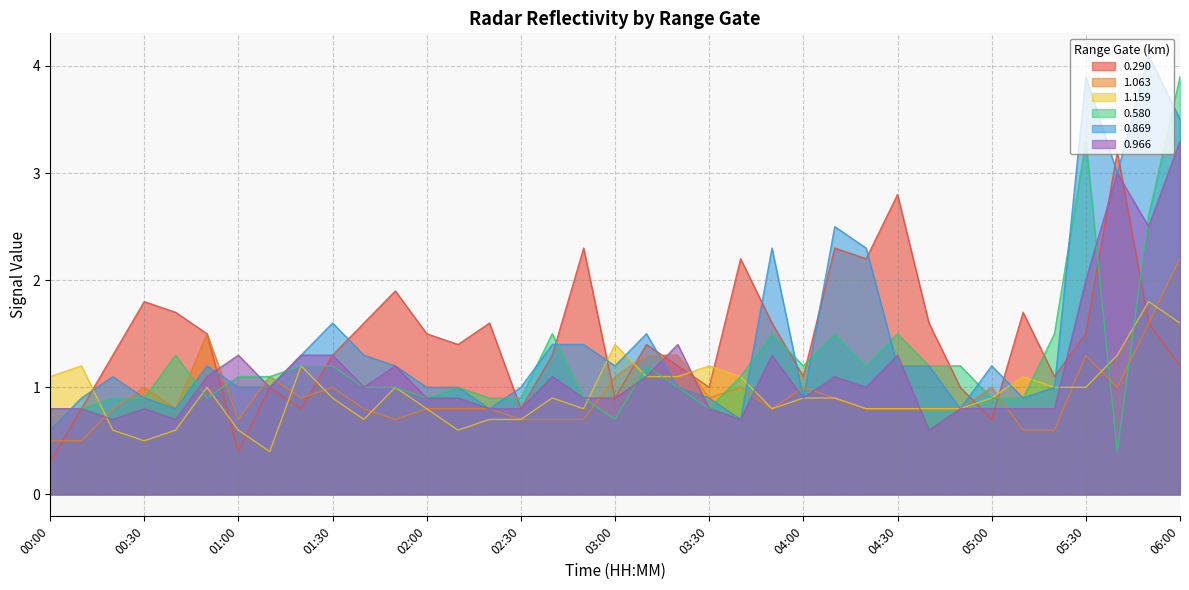

What are all the series names shown in the legend?

0.290, 1.063, 1.159, 0.580, 0.869, 0.966